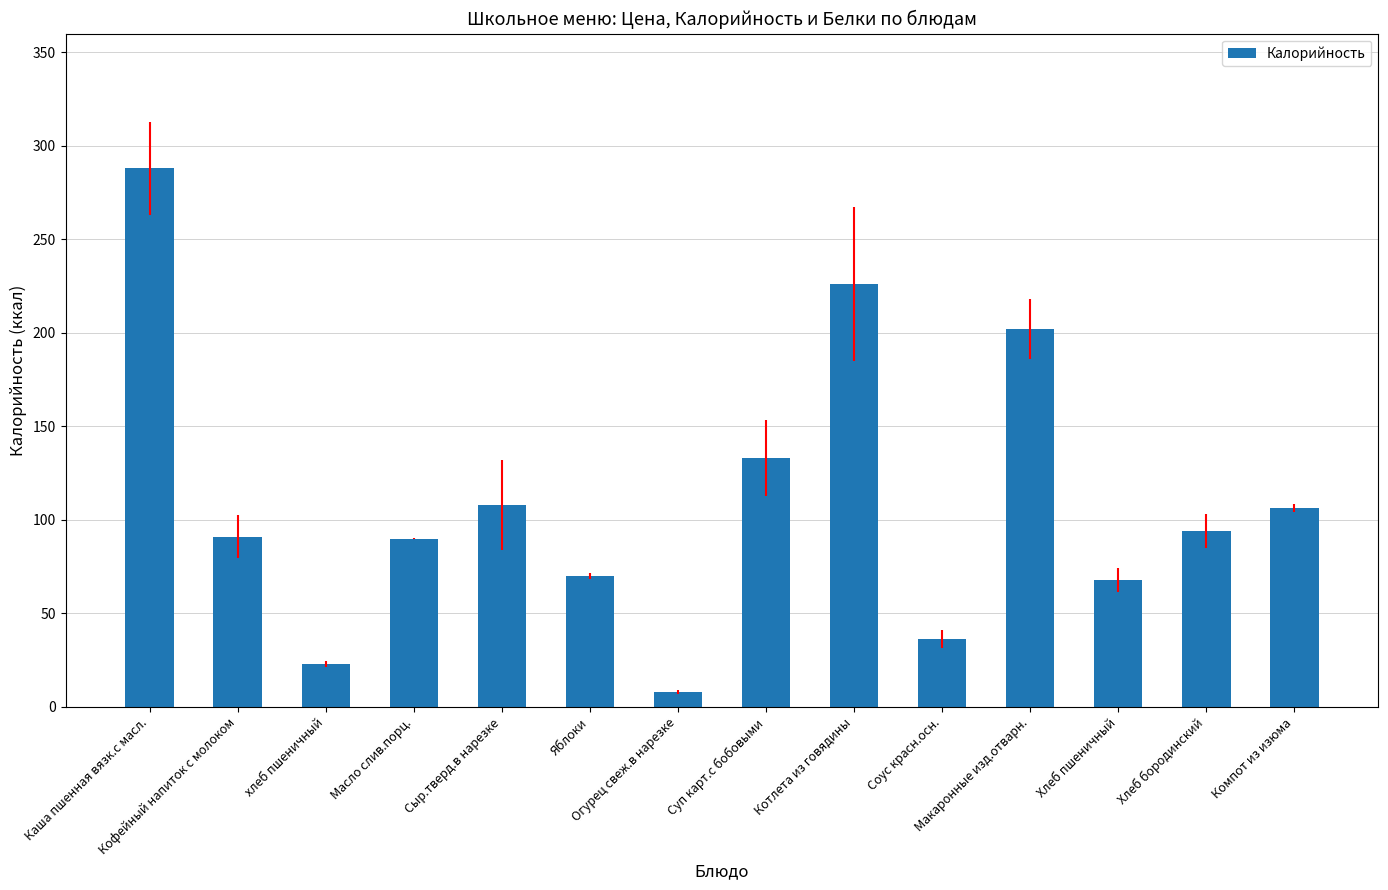

What is the smallest value displayed?

8.0